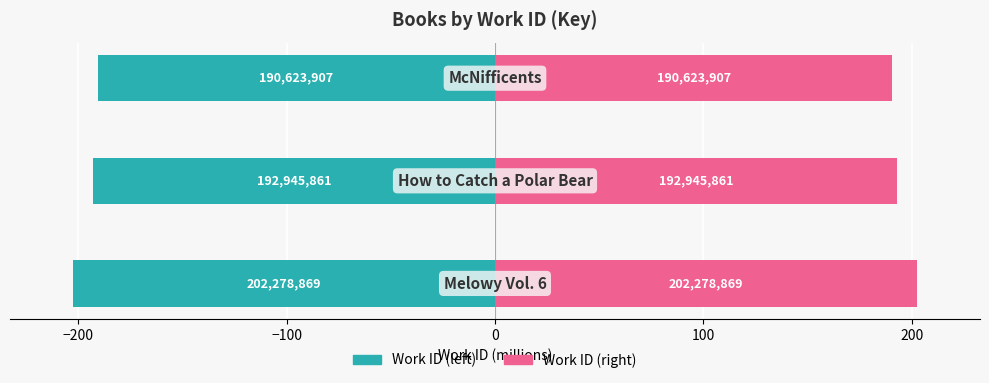

How many values in the Work ID (right) series exceed 192?

2